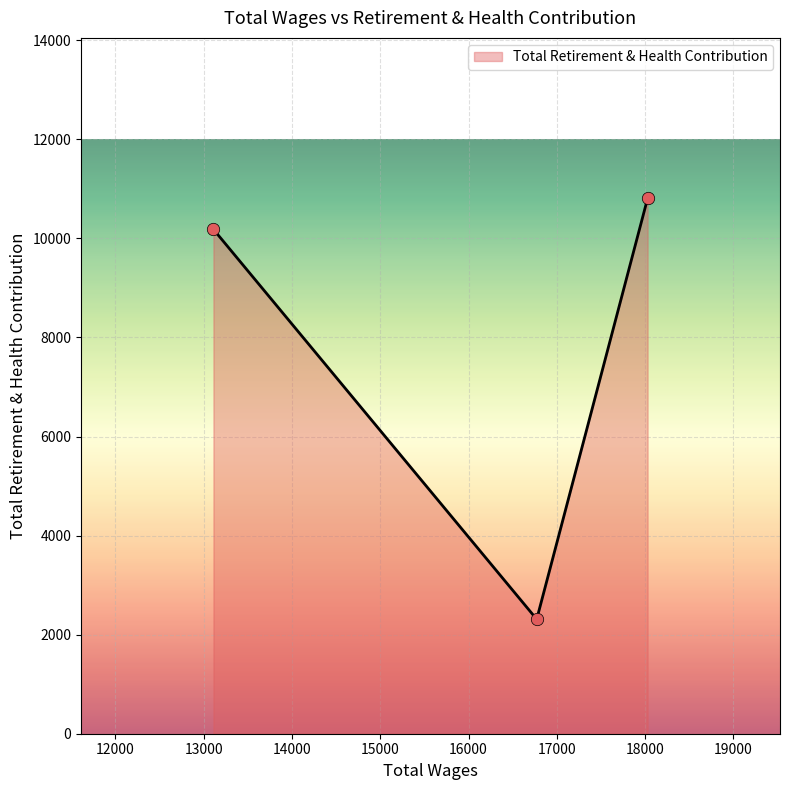

What is the minimum value shown in the chart?

2311